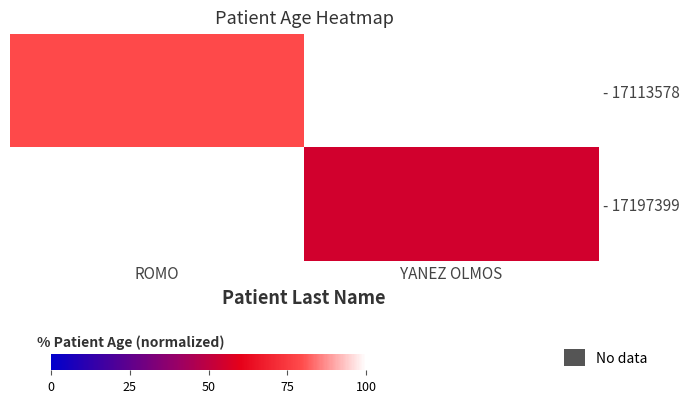

What is the greatest value displayed?

79.0